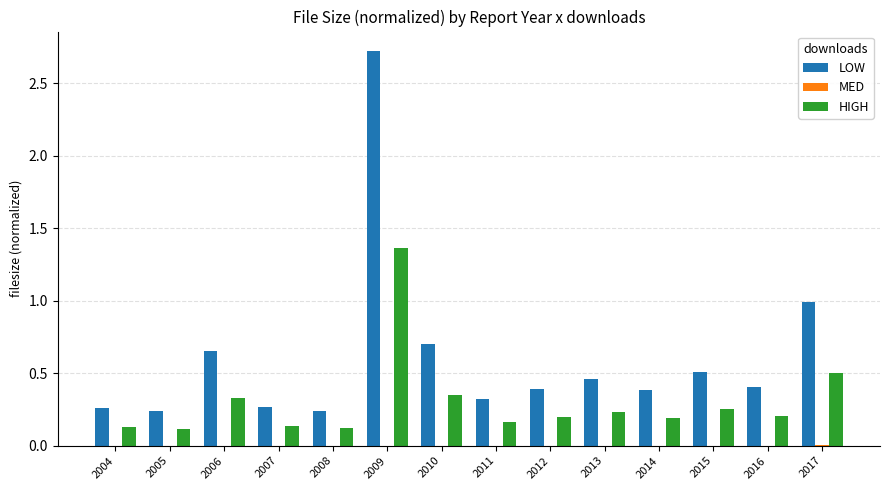

What is the sum of all HIGH values?

4.3